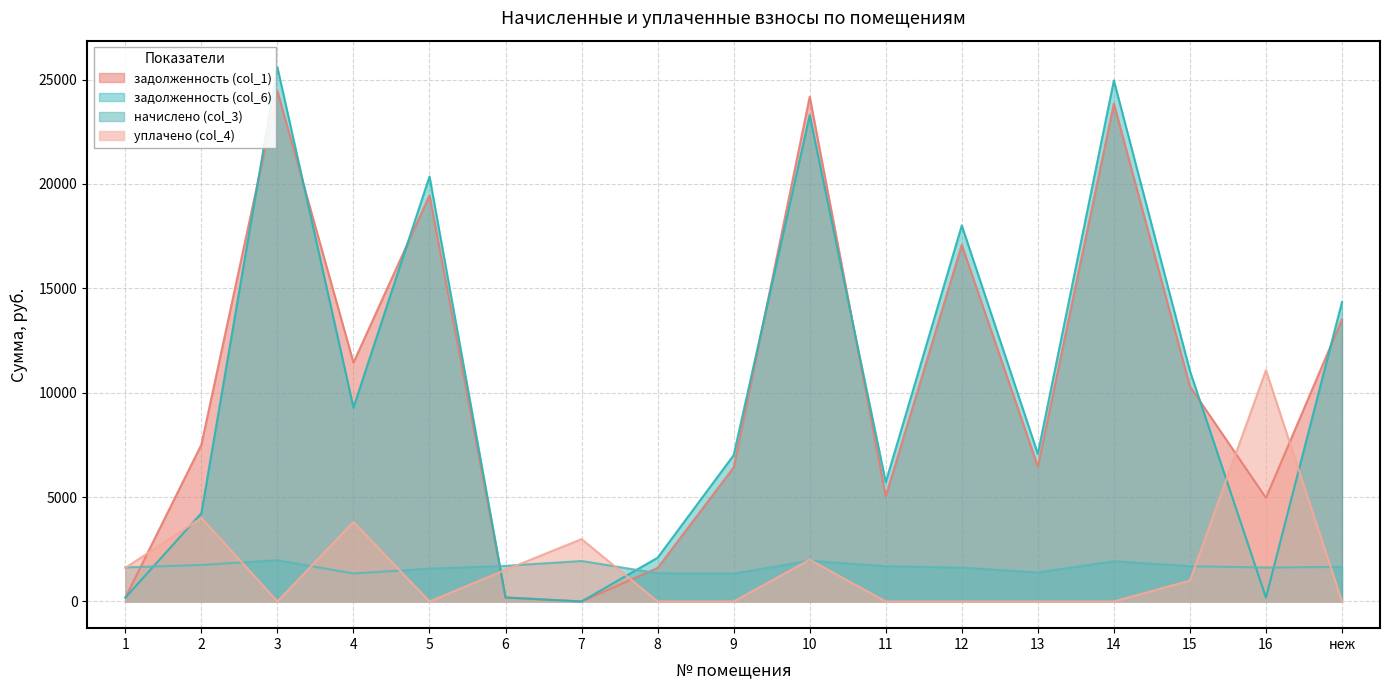

How many data points does each series have?

17